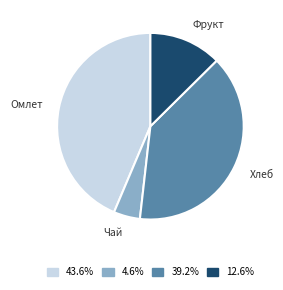

Is there a majority slice in this chart?

No